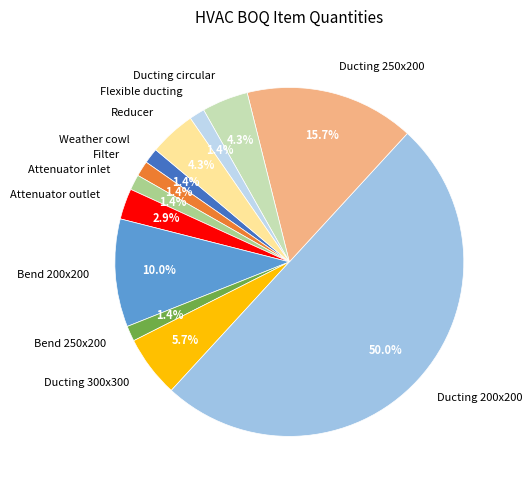

Combined, do Ducting circular and Ducting 200x200 account for over 50%?

Yes